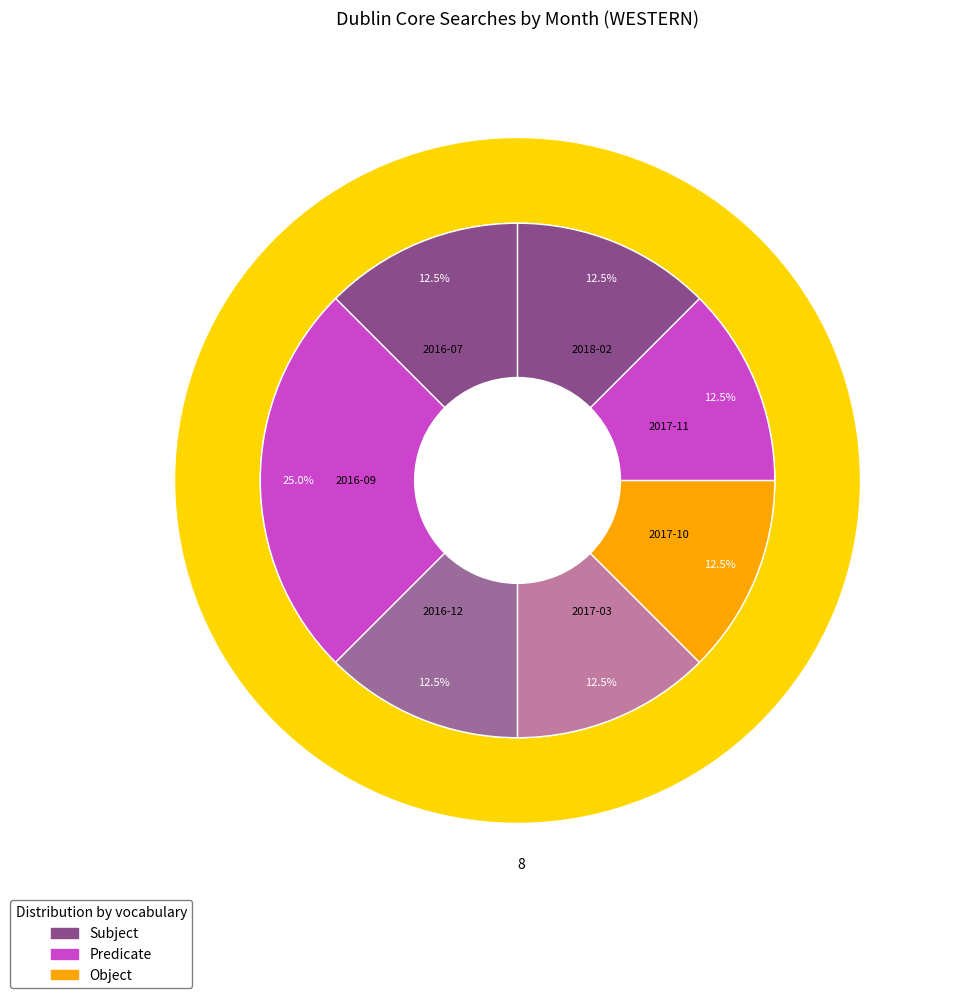

True or false: 2017-04 accounts for 0% of the total.

True